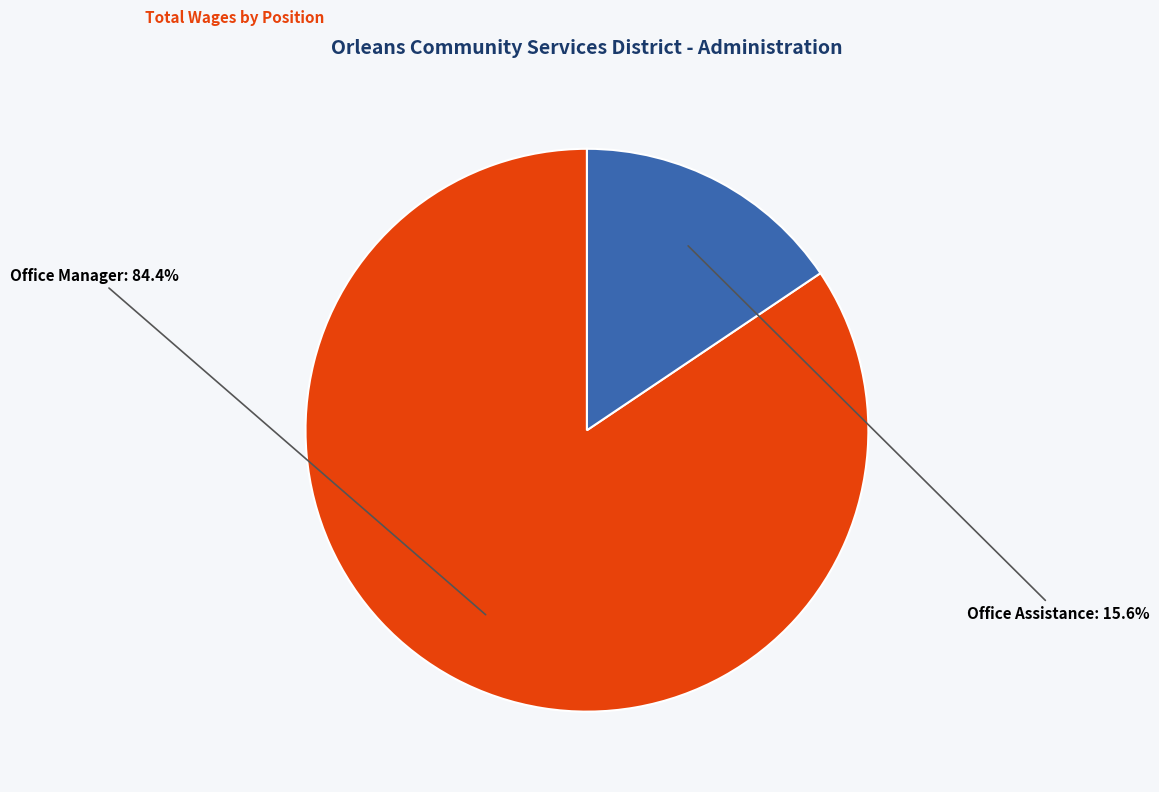

What is the ratio of the value at Office Manager to the value at Office Assistance?

5.4